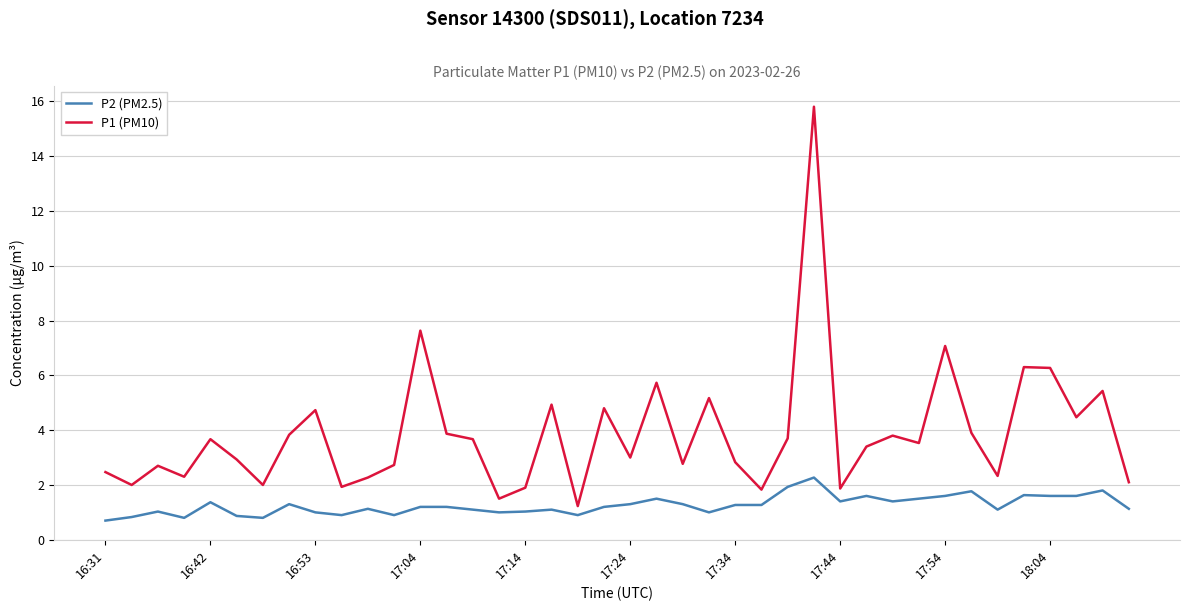

Does the chart display data point markers on the line(s)?

No